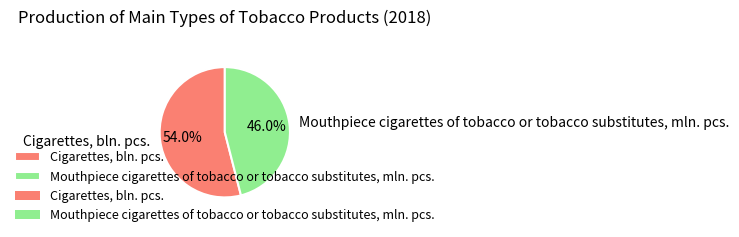

Approximately how many times larger is the value at Cigarettes, bln. pcs. compared to Mouthpiece cigarettes of tobacco or tobacco substitutes, mln. pcs.?

1.2